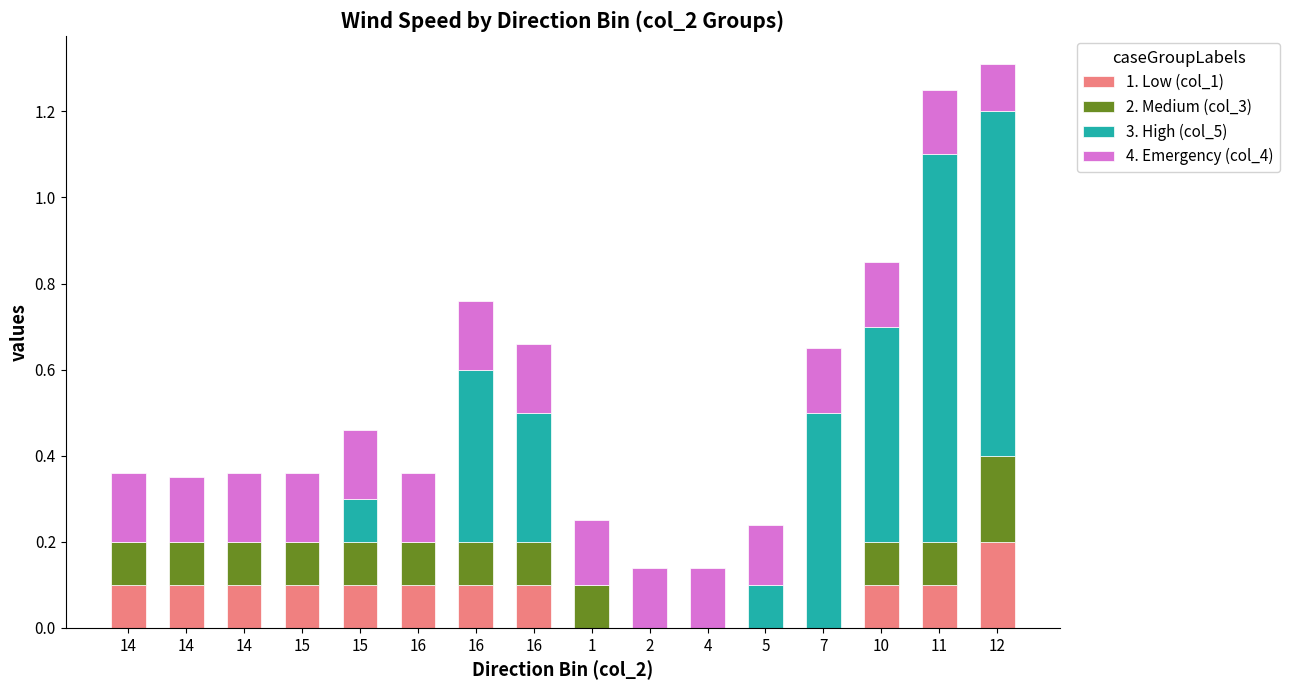

Count the number of data series in this chart.

4